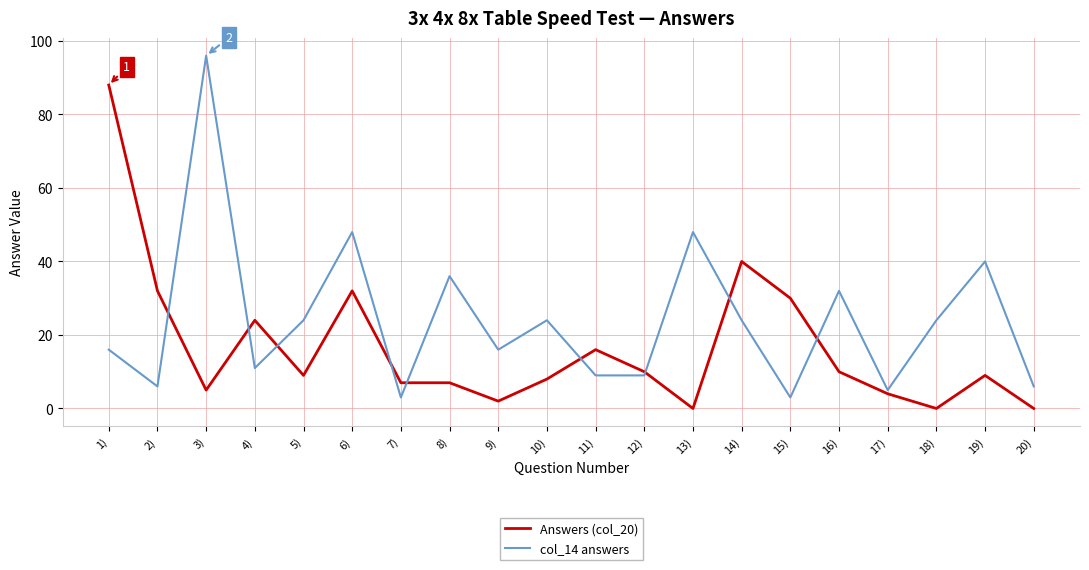

Is it true that col_14 answers equals 8 at 8)?

False